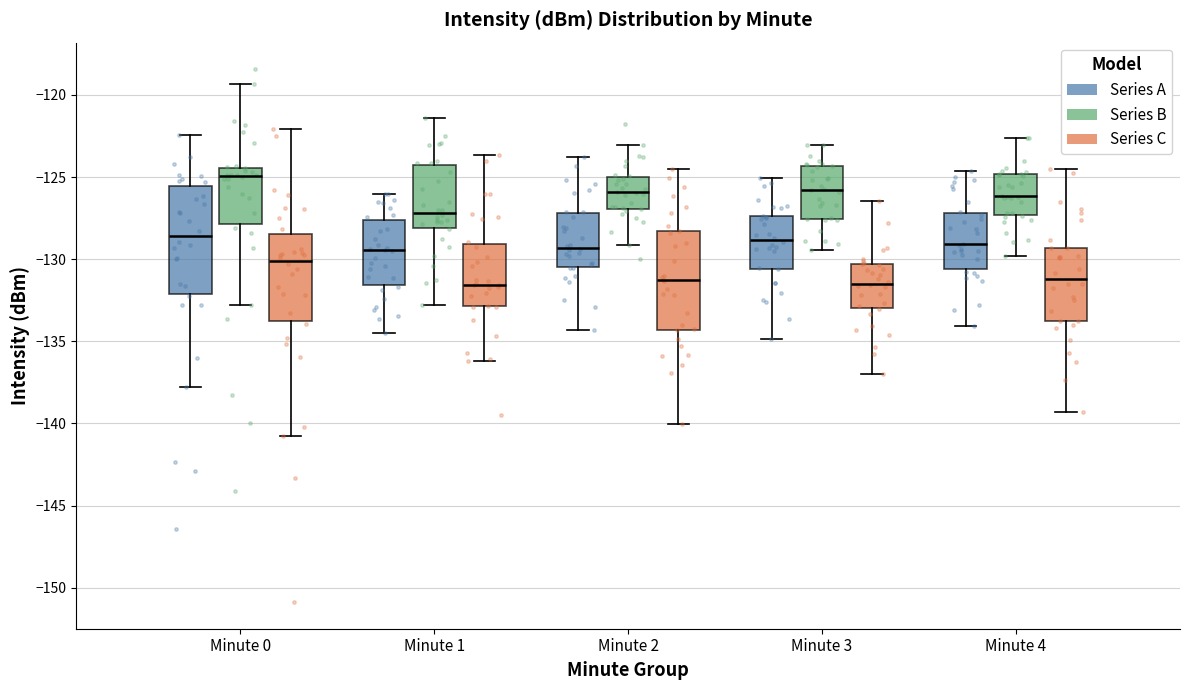

Where does the lower whisker of the box for Minute 4 (Series B) end on the y-axis? The values are not printed on the chart, so give them approximately, as read against the axis.

-130.0